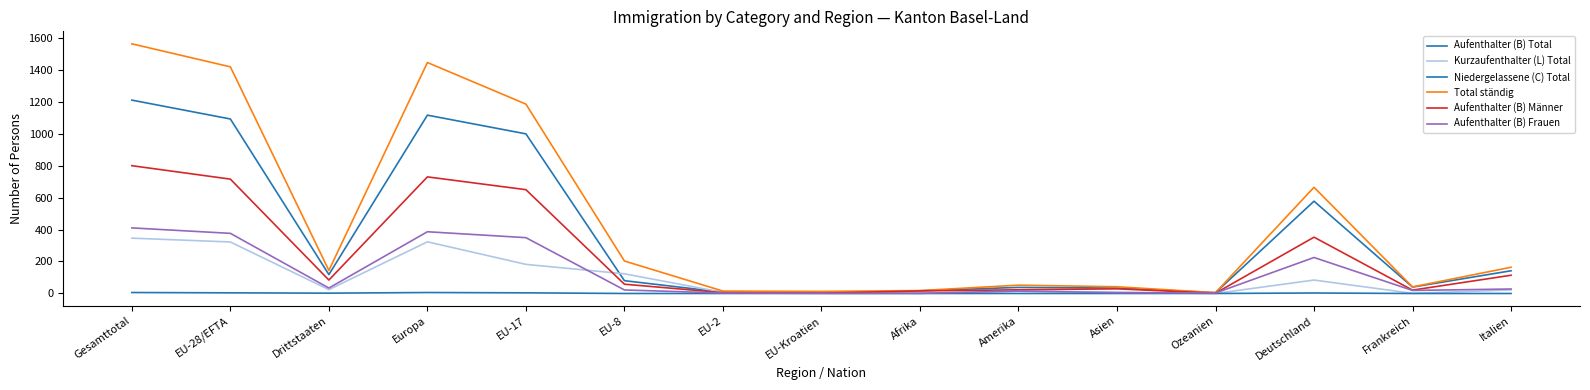

Is it true that Aufenthalter (B) Total equals 127 at EU-8?

False